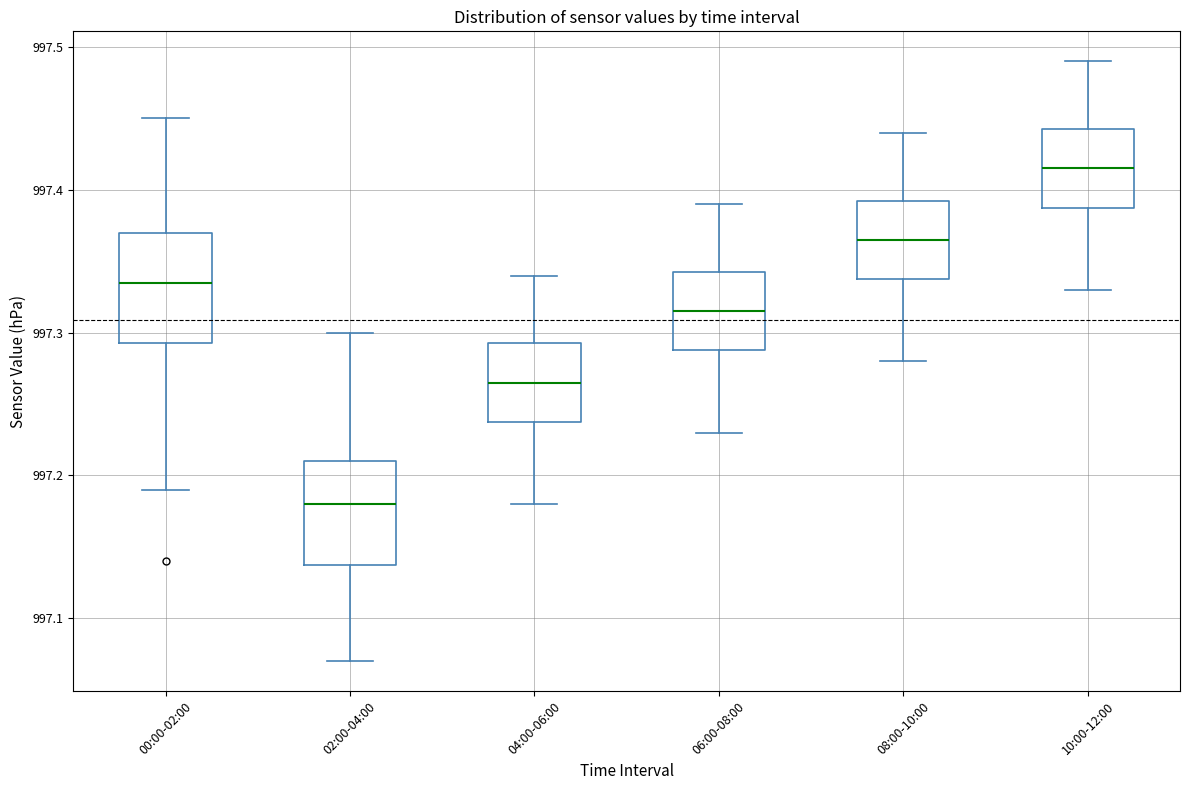

Where is the lower edge of the box for 08:00-10:00 on the y-axis? The values are not printed on the chart, so give them approximately, as read against the axis.

997.34